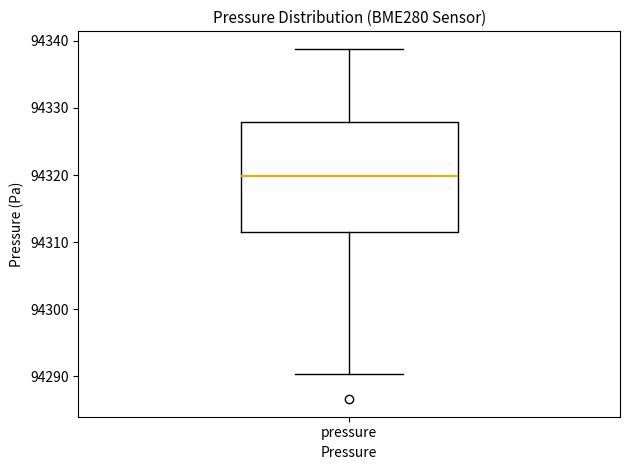

Transcribe this box plot: give where the median line is, the range the box spans, and where the two whiskers end, as read against the y-axis. The values are not printed on the chart, so give them approximately, as read against the axis.

median 94320, box 94311 to 94328, whiskers 94290 to 94339